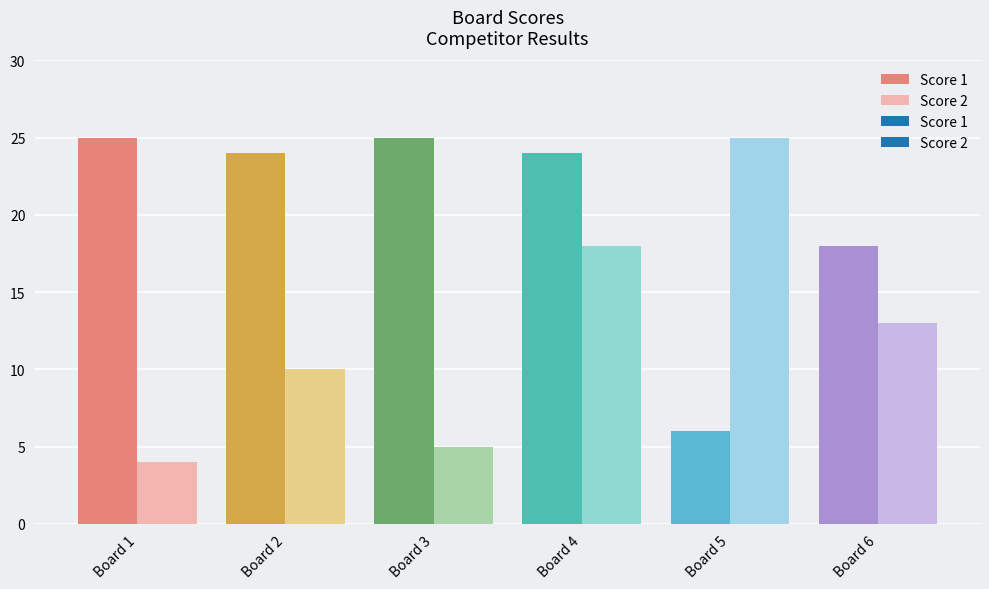

What is the value of the Score 1 bar at the 5th from the left?

6